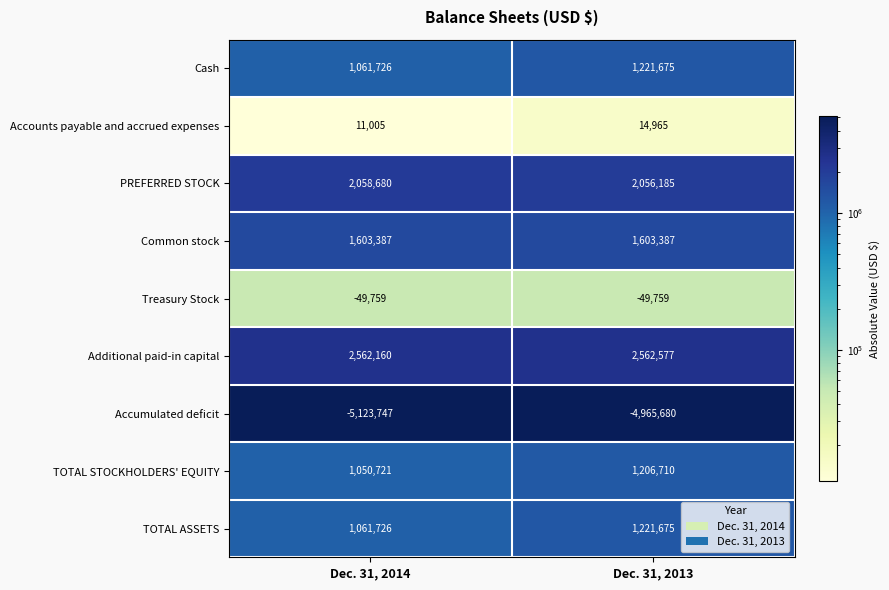

At which category does the chart reach its peak across all series?

Dec. 31, 2013